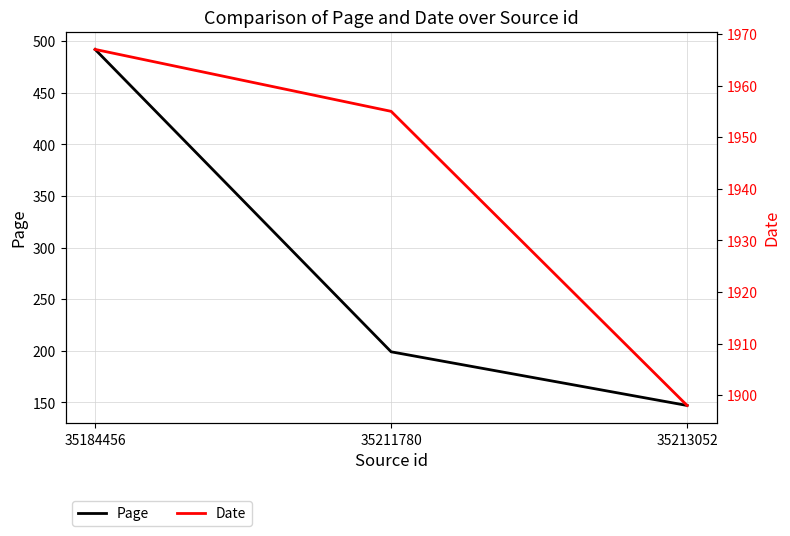

At which category is the sum across all series the highest?

35184456